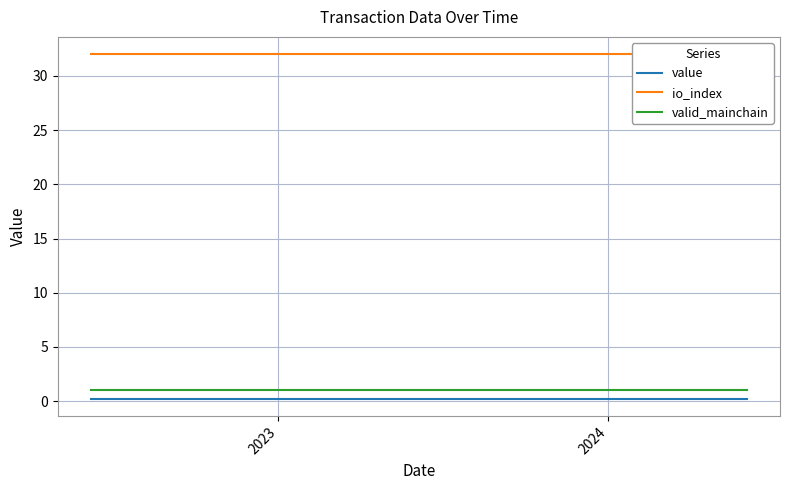

What are all the series names shown in the legend?

value, io_index, valid_mainchain